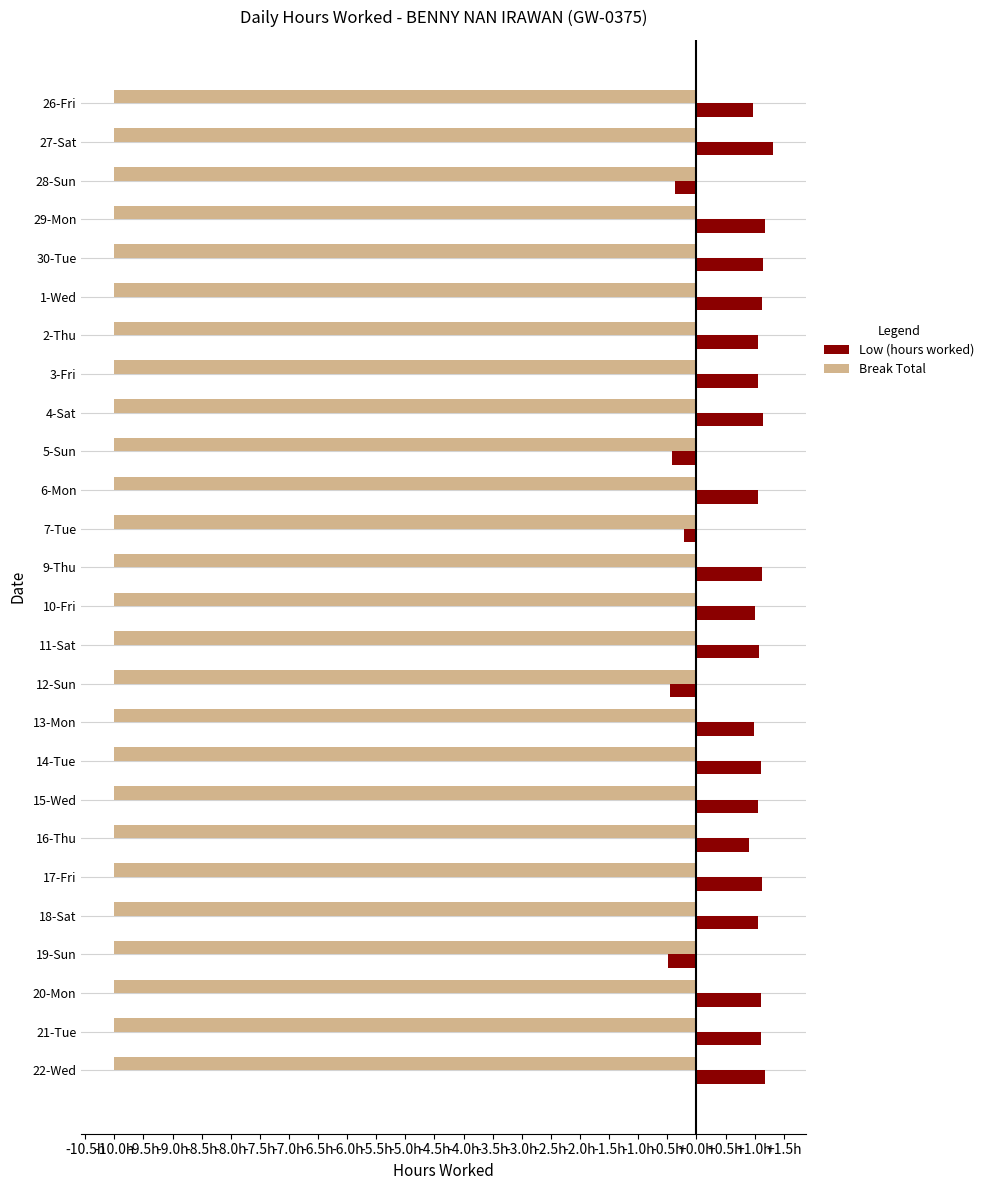

List the series in order of their overall mean, highest first.

Low (hours worked), Break Total